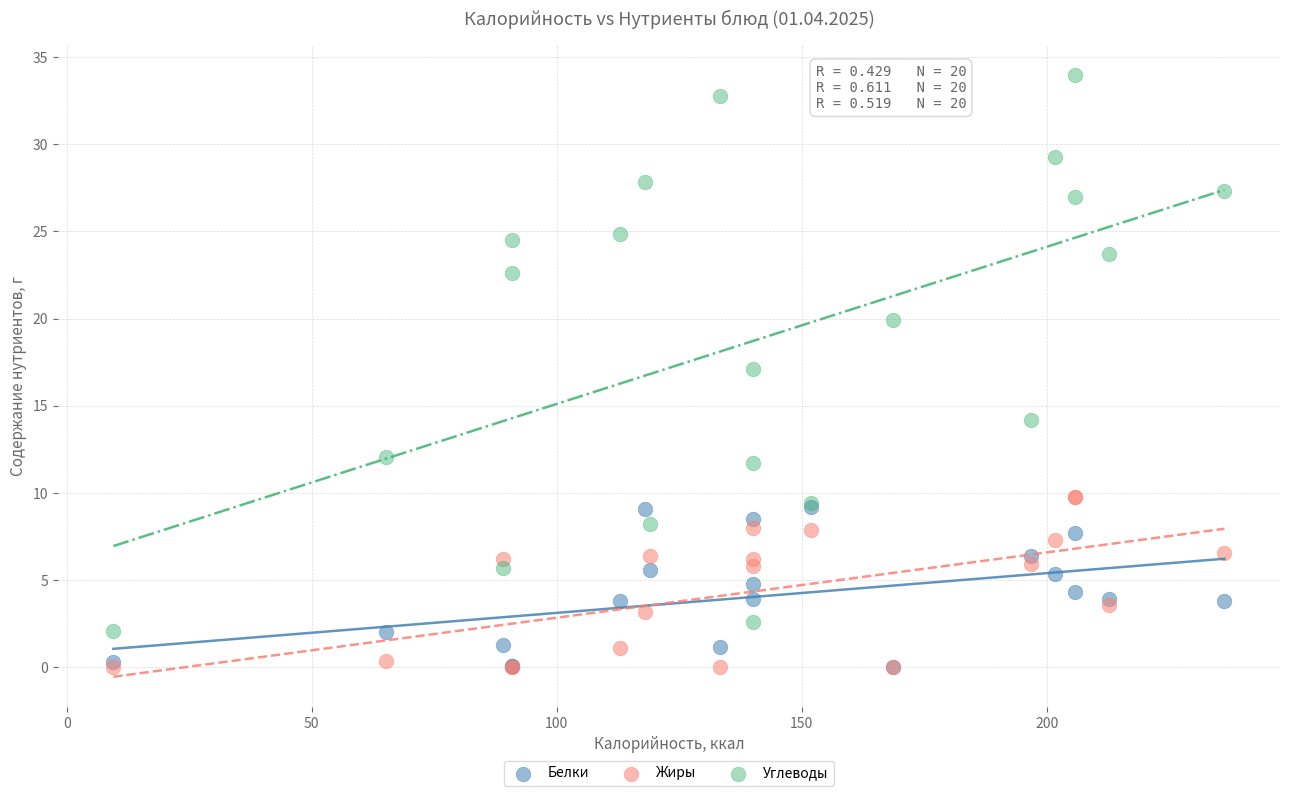

Across all series, what Y value is closest to 16?

17.1